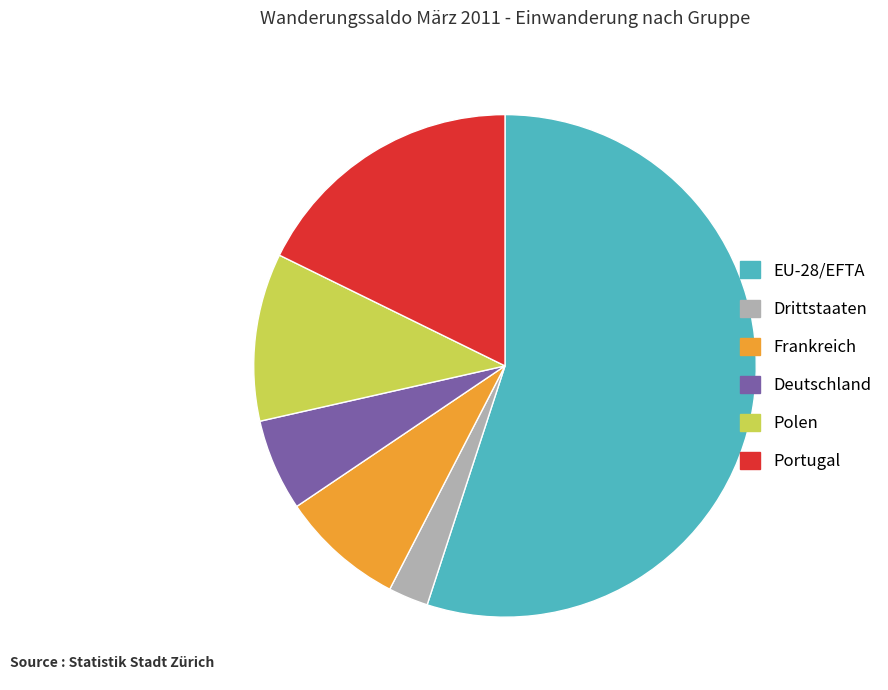

Approximately how many times larger is the value at EU-28/EFTA compared to Portugal?

3.1